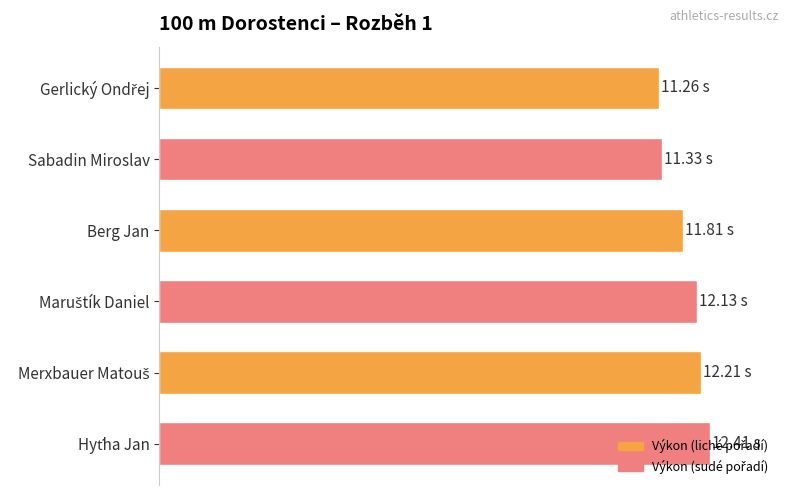

Between Sabadin Miroslav and Gerlický Ondřej, which is larger?

Sabadin Miroslav